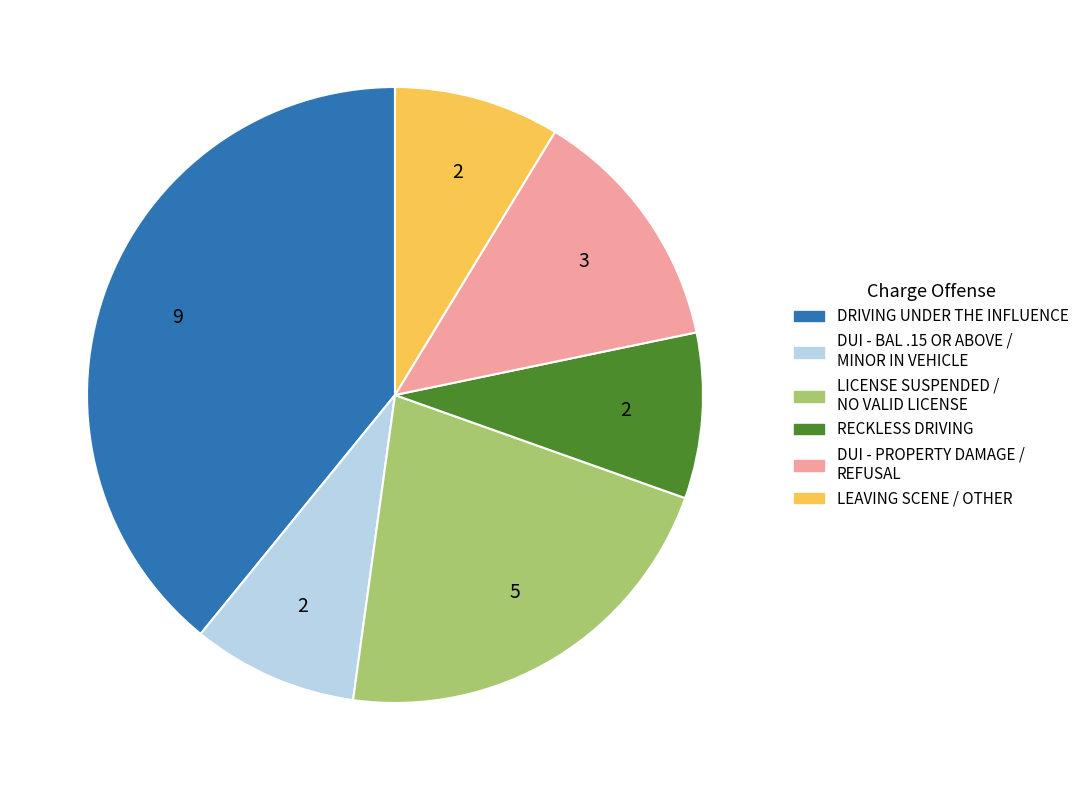

Is there a majority slice in this chart?

No